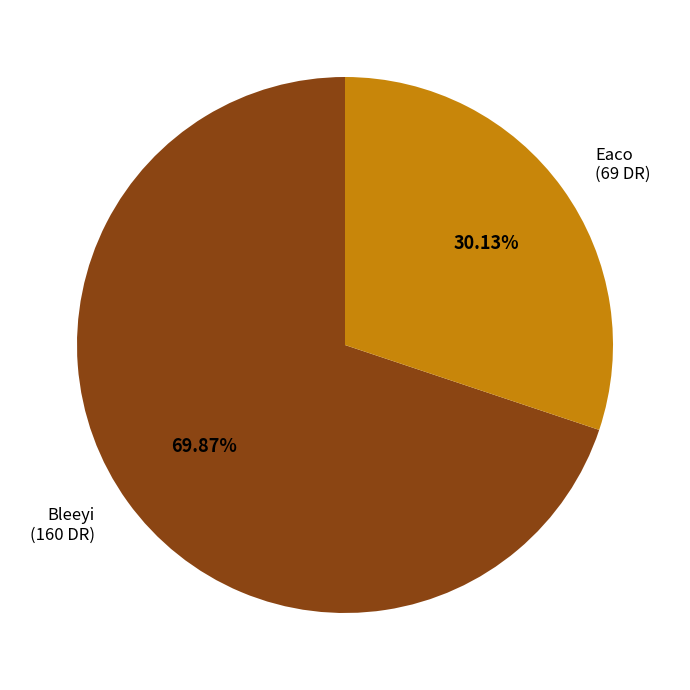

Between Eaco and Bleeyi, which is larger?

Bleeyi